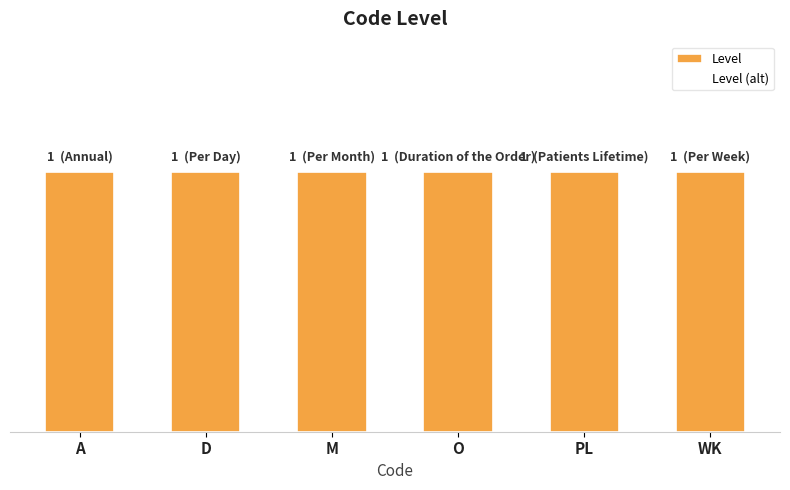

What is the lowest value of the Level series?

1.0